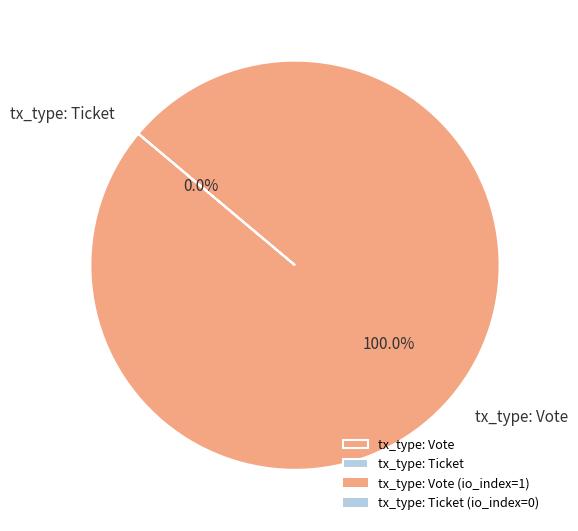

The tx_type: Vote slice represents 99% of the pie. True or false?

False